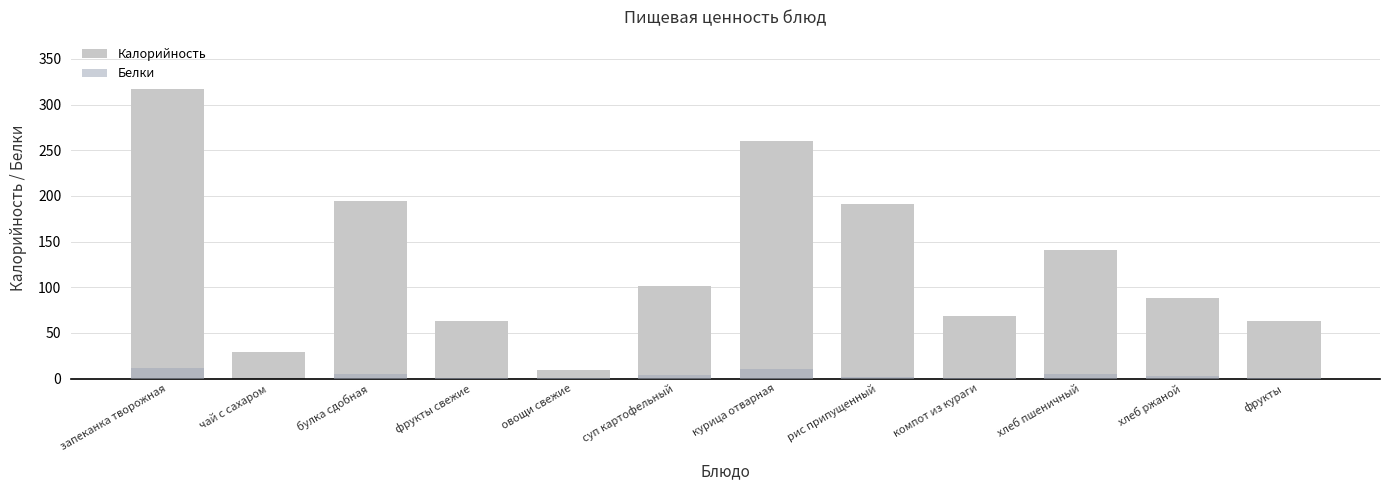

How many groups of bars are there?

12